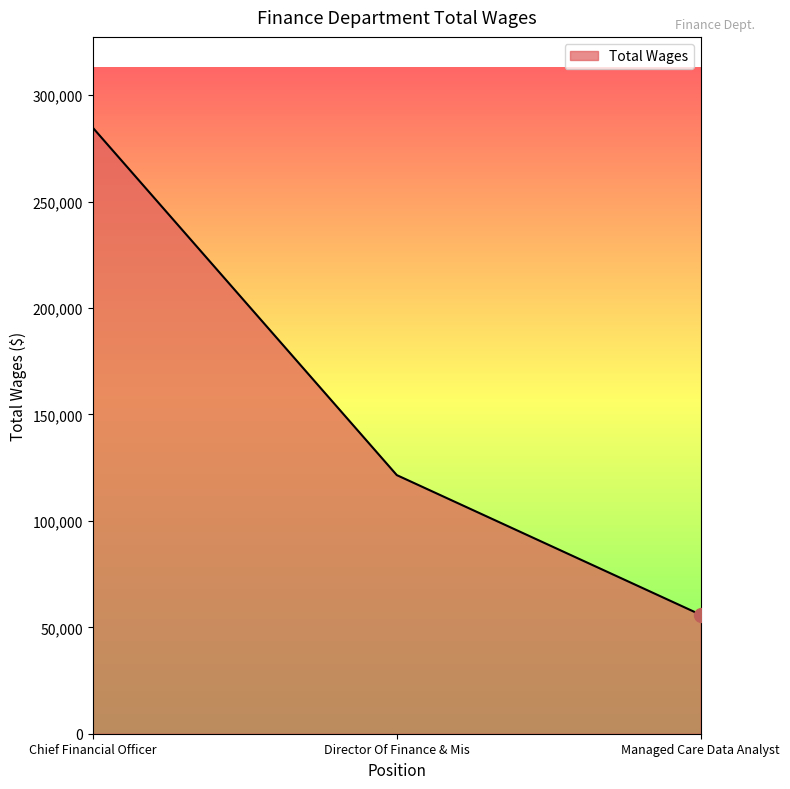

The chart shows a value of 77351 at Chief Financial Officer. True or false?

False